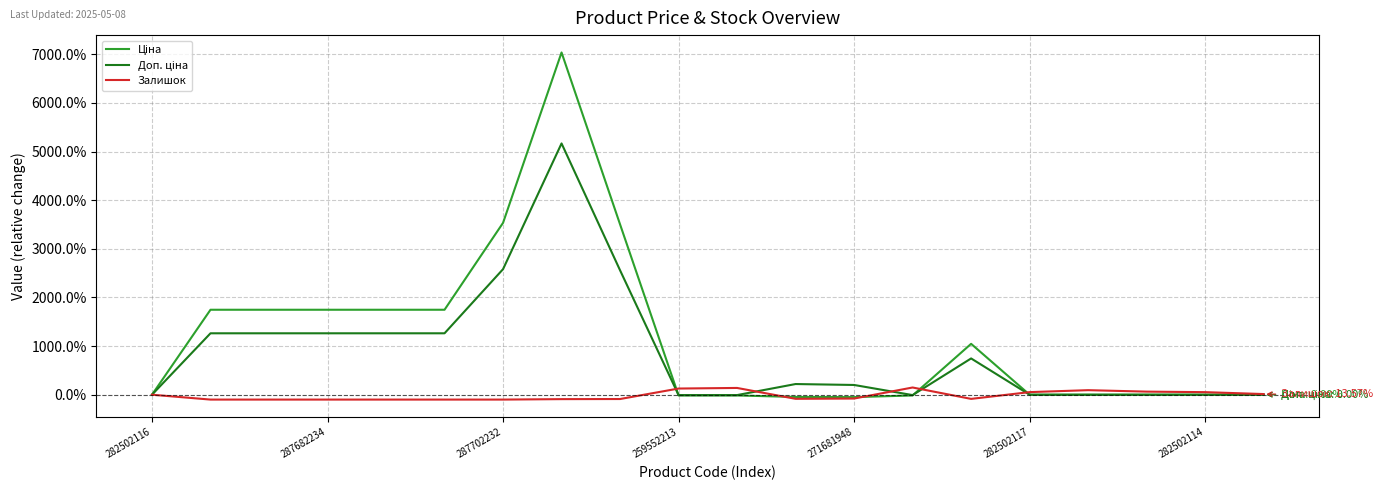

What is the difference between the maximum and second lowest values in the Залишок series?

2.5